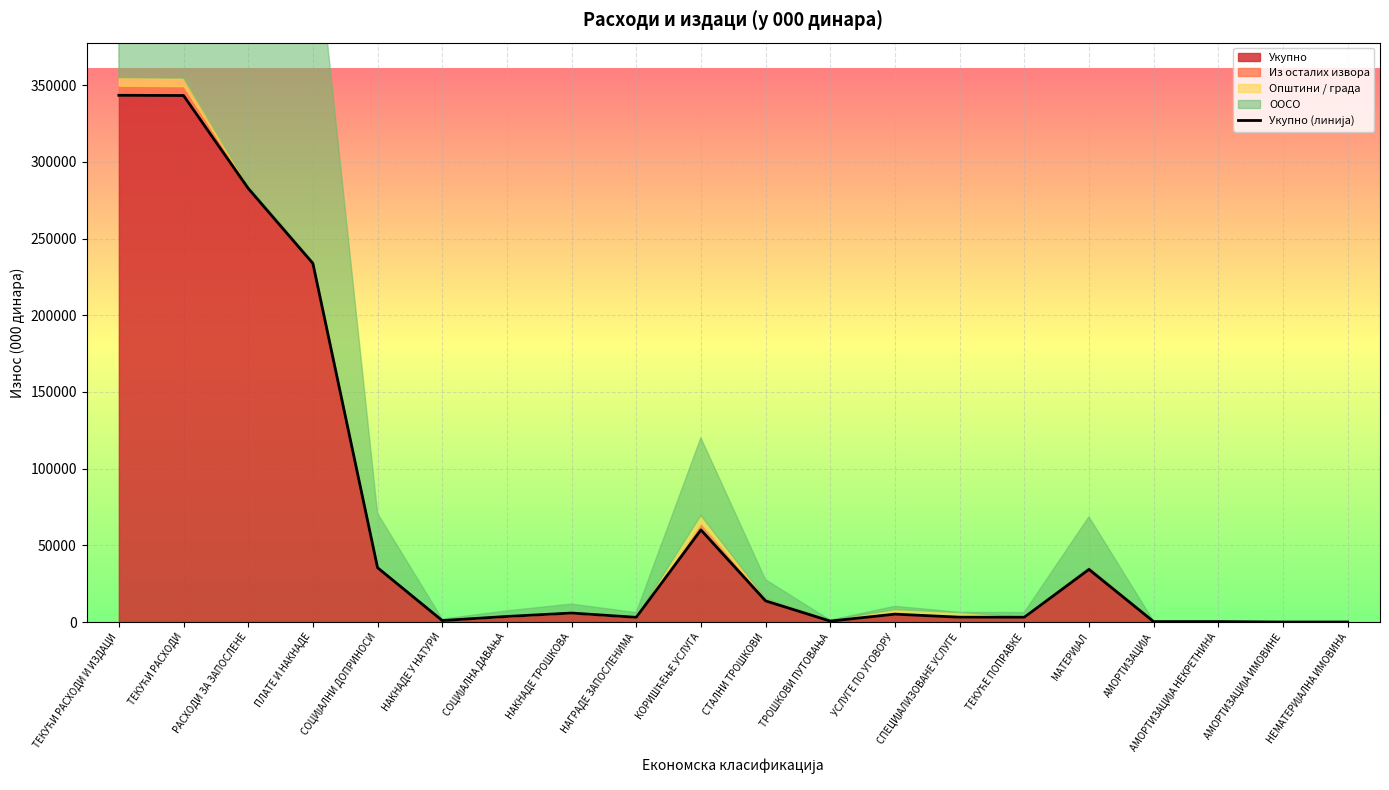

True or false: the data shows -179354 at НЕМАТЕРИЈАЛНА ИМОВИНА.

False